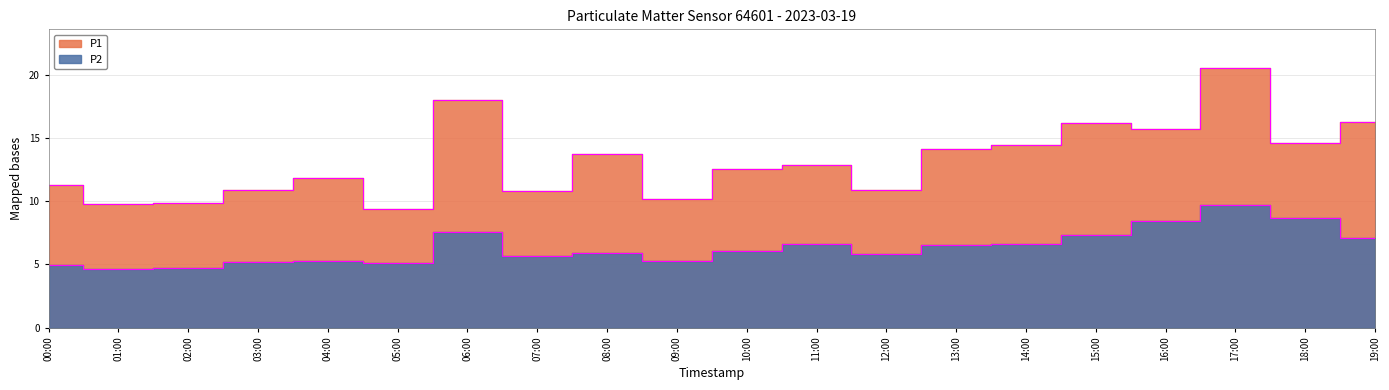

True or false: P1 has more than 1 points higher than both neighbors.

True